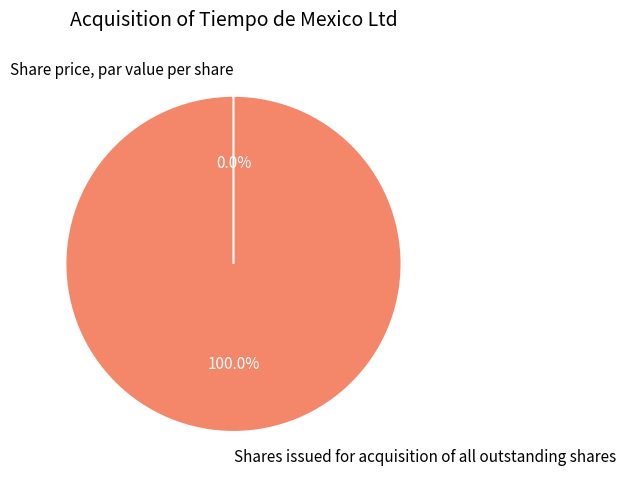

How many segments does this pie chart have?

2